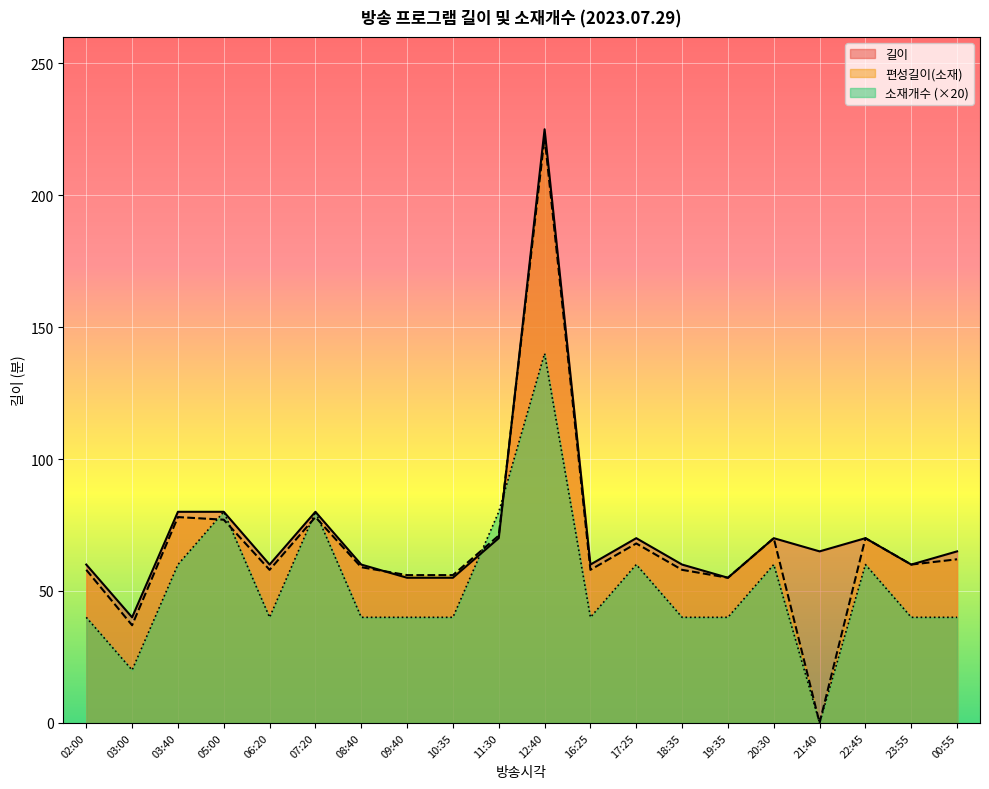

How many data points does each series have?

20